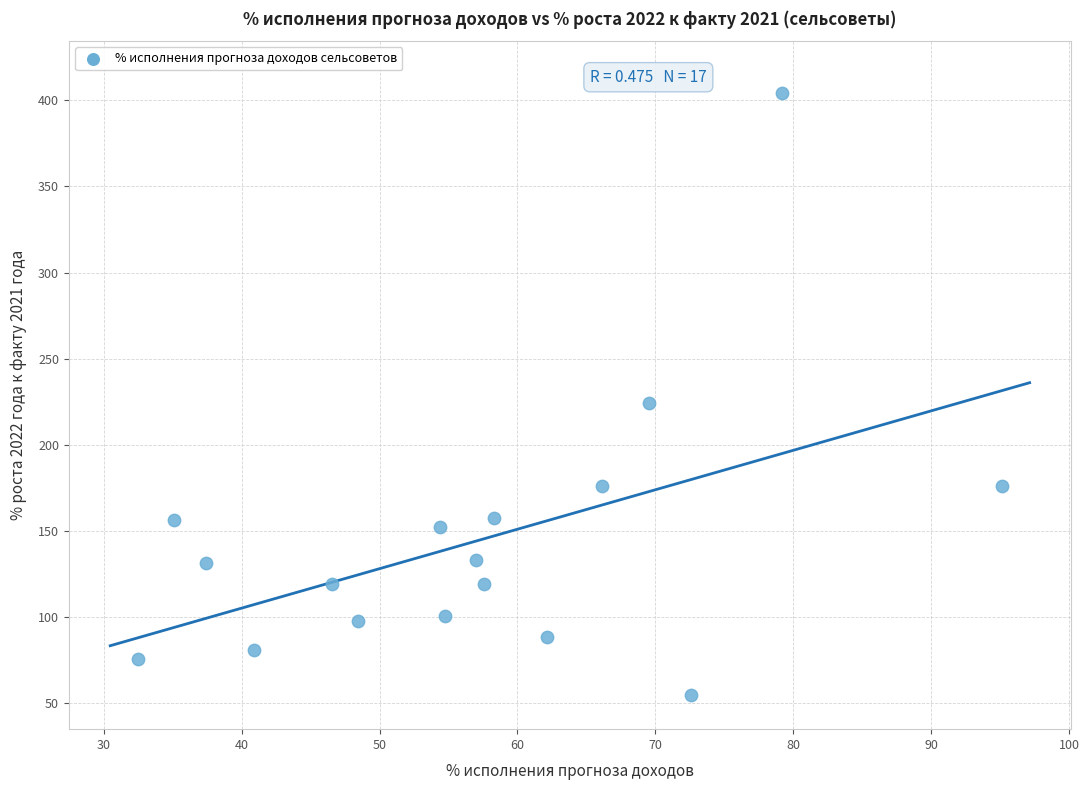

What Y value in the scatter plot is closest to 229?

224.3